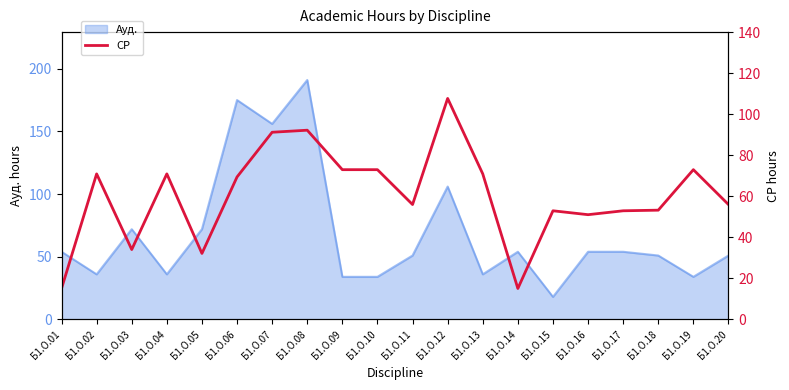

Is it true that the value at Б1.О.01 is 15.1?

True